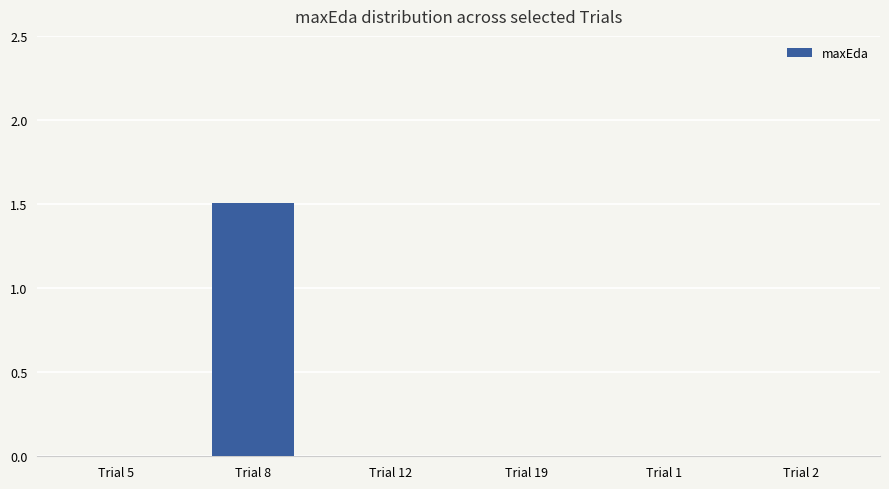

What is the sum of all values?

1.5